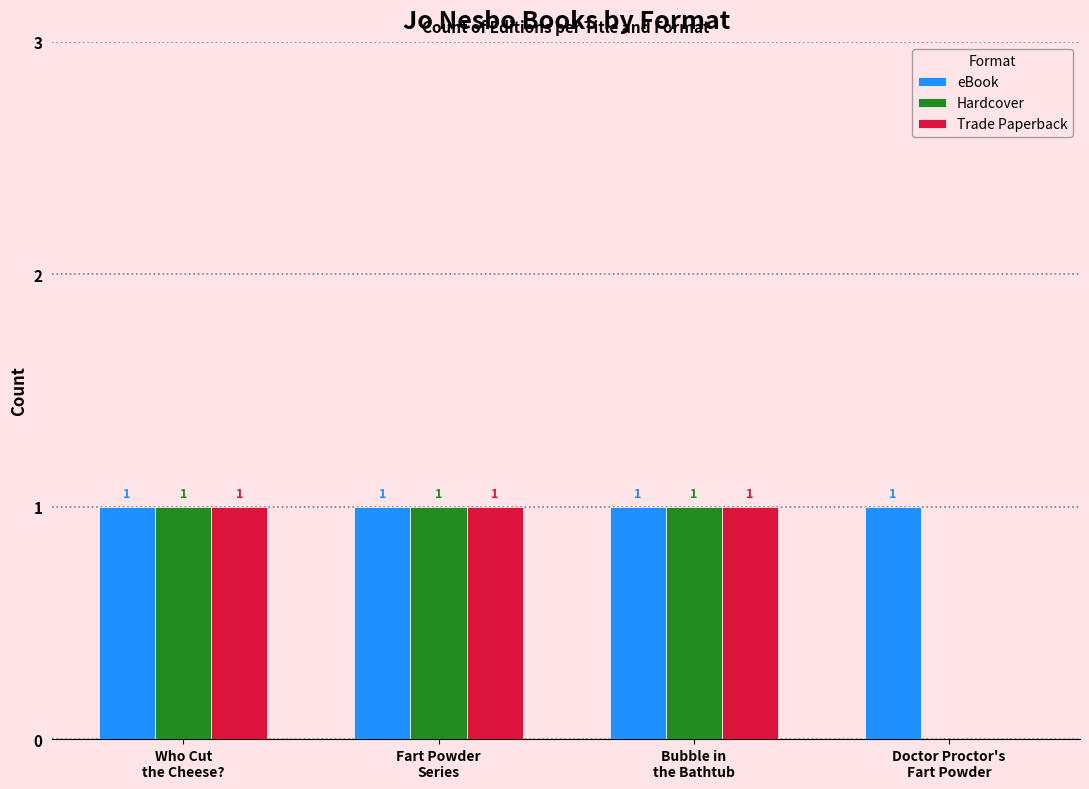

How many categories are shown in the chart?

4